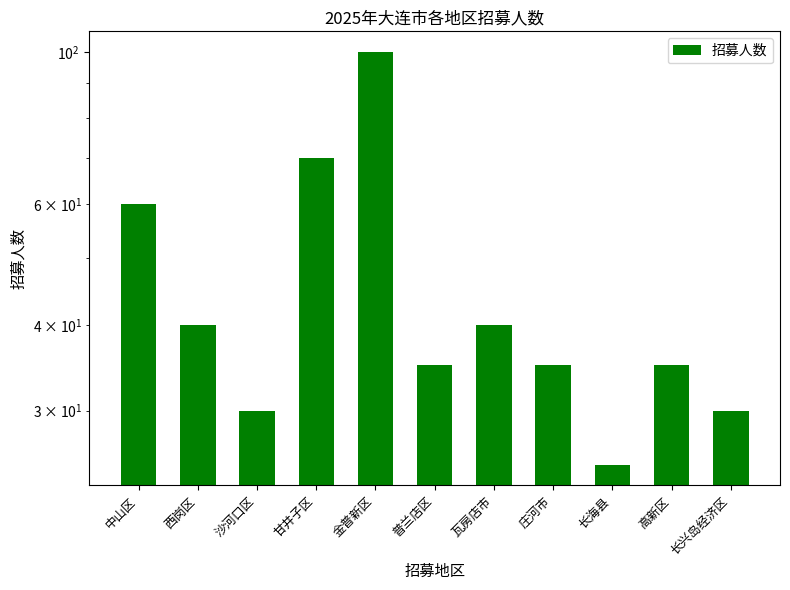

What is the sum of the values at 庄河市 and 长海县?

60